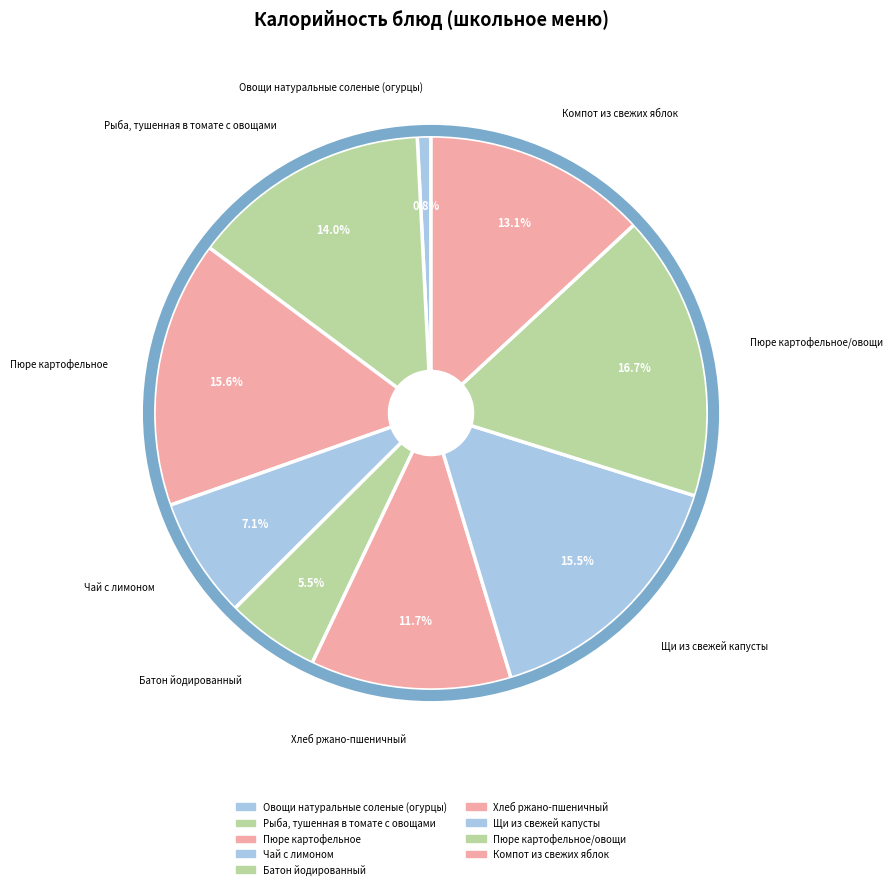

Which category has the biggest portion of the pie?

Пюре картофельное/овощи